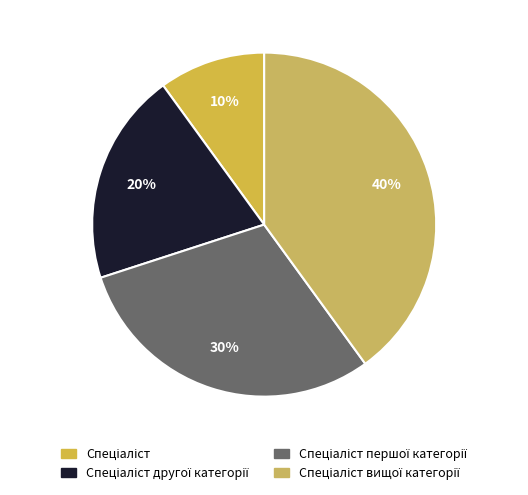

Count the number of slices in the pie.

4